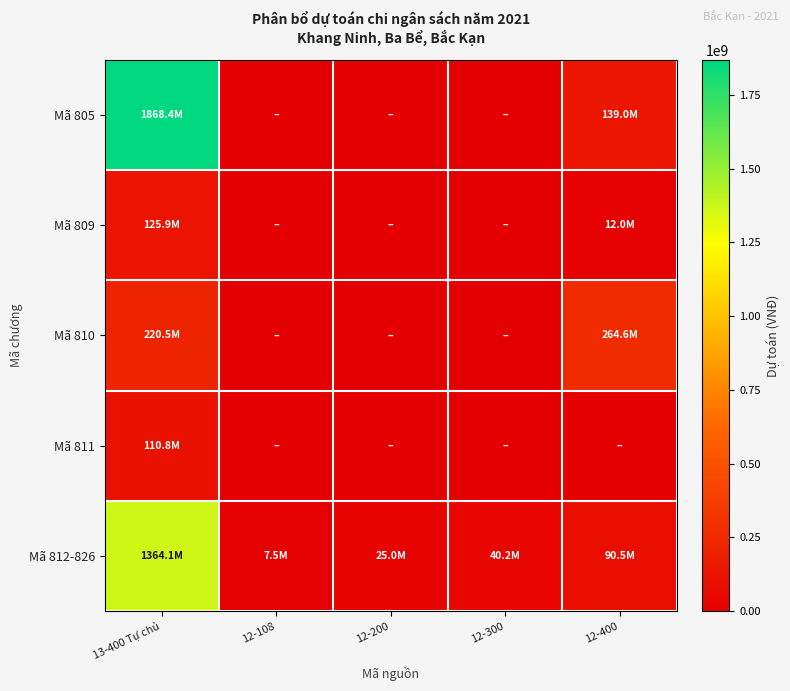

Reading right to left, extract all data points from this chart.

Mã 805: 12-400=139000000	12-300=0	12-200=0	12-108=0	13-400 Tự chủ=1868351088
Mã 809: 12-400=12000000	12-300=0	12-200=0	12-108=0	13-400 Tự chủ=125926240
Mã 810: 12-400=264555000	12-300=0	12-200=0	12-108=0	13-400 Tự chủ=220456012
Mã 811: 12-400=0	12-300=0	12-200=0	12-108=0	13-400 Tự chủ=110788260
Mã 812-826: 12-400=90500000	12-300=40200000	12-200=25000000	12-108=7500000	13-400 Tự chủ=1364149000